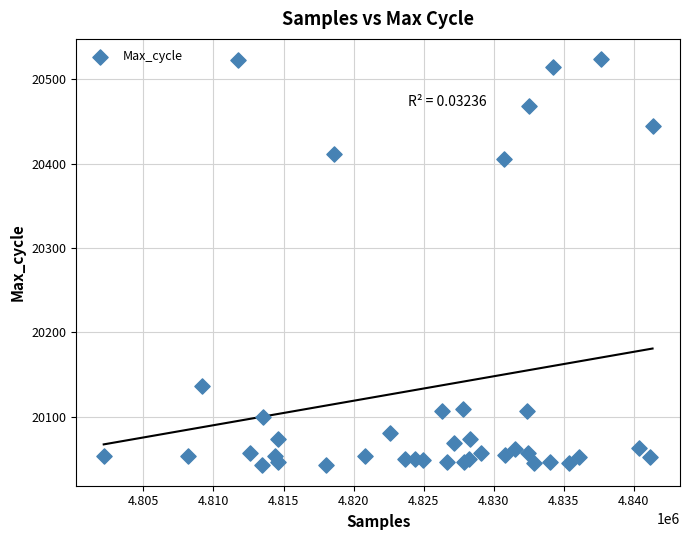

What Y value in the scatter plot is closest to 20283?

20405